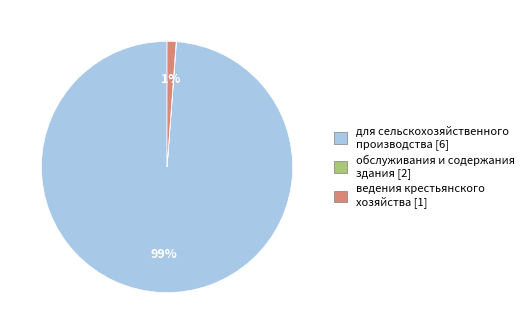

Between для сельскохозяйственного производства [6] and ведения крестьянского хозяйства [1], which is larger?

для сельскохозяйственного производства [6]